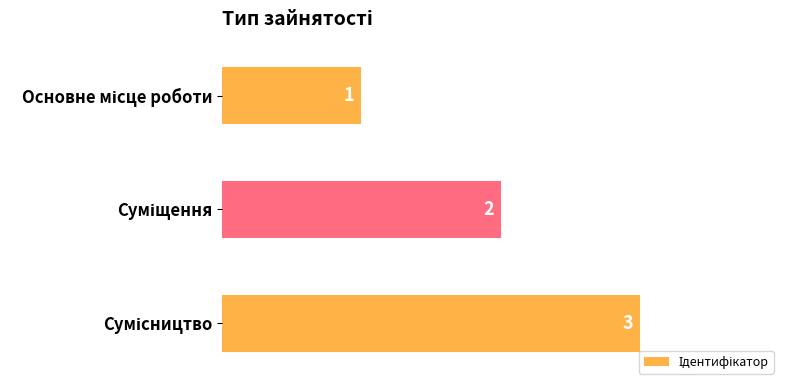

What is the sum of all values?

6